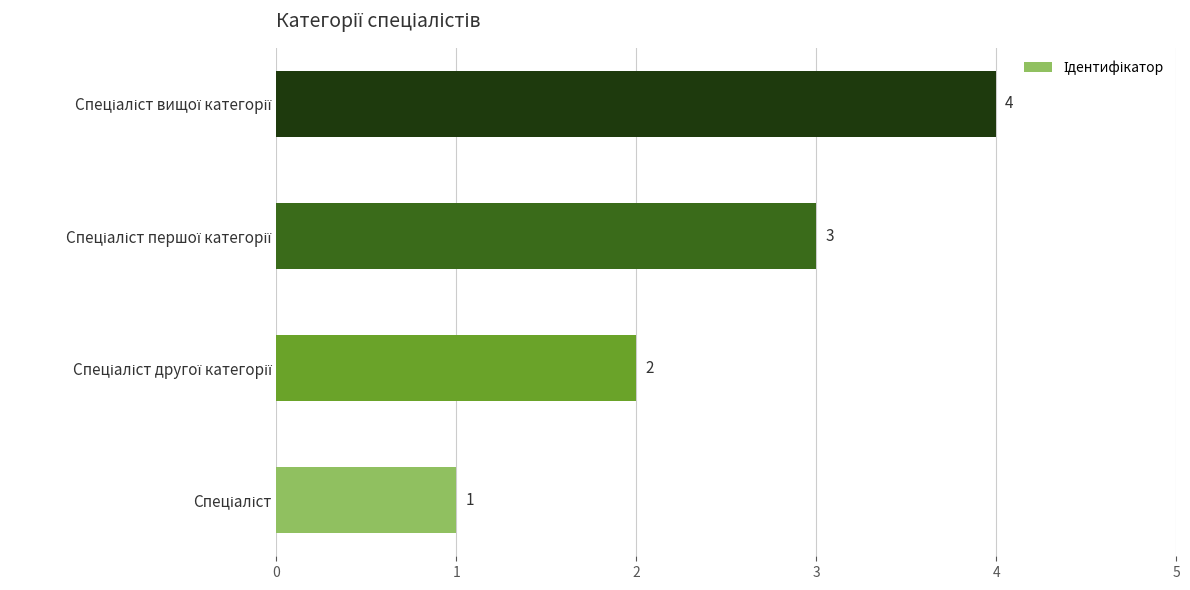

Count the values in the range 2 to 4.

3